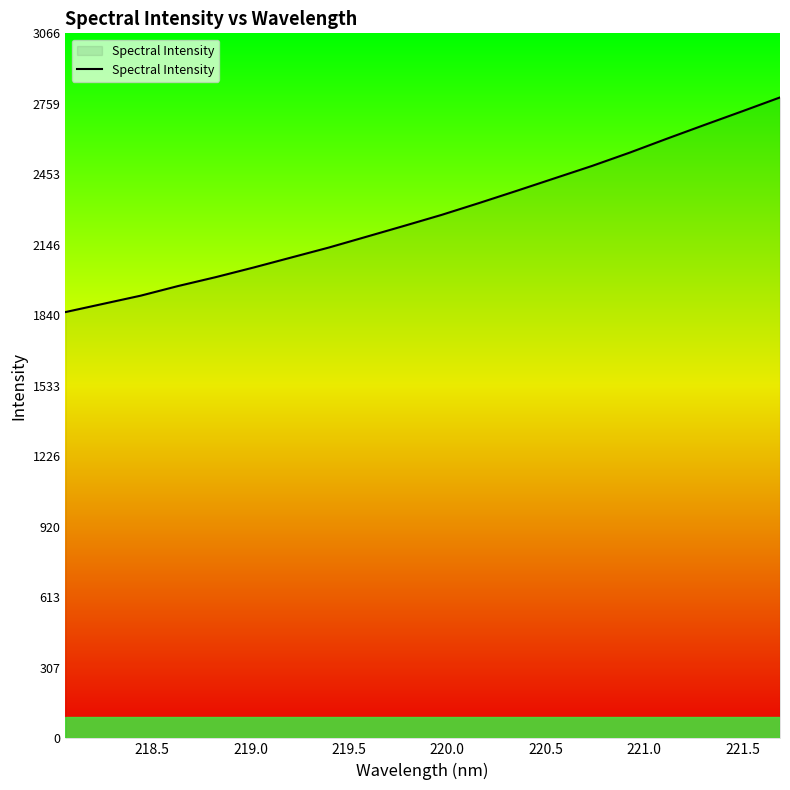

What is the minimum value shown in the chart?

1853.9